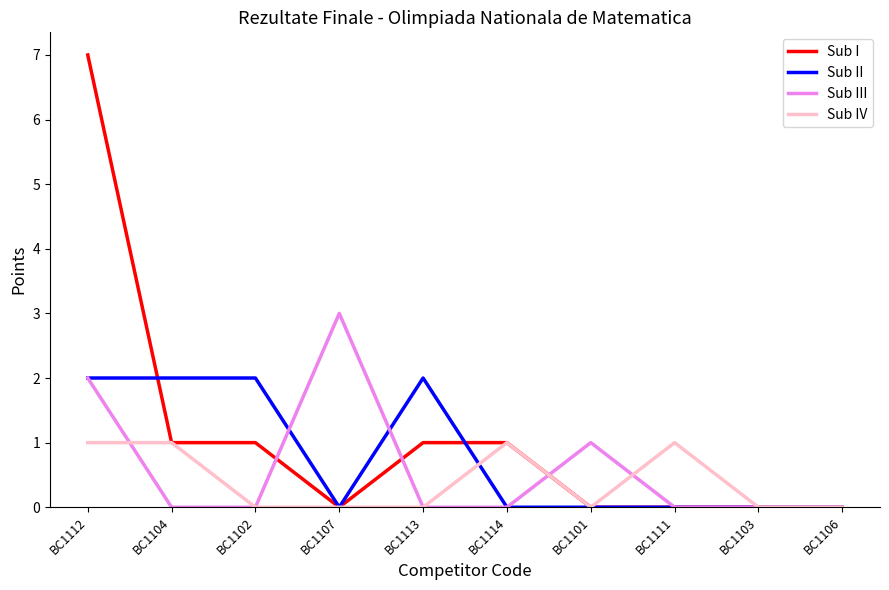

What is the average value of the Sub II series?

1